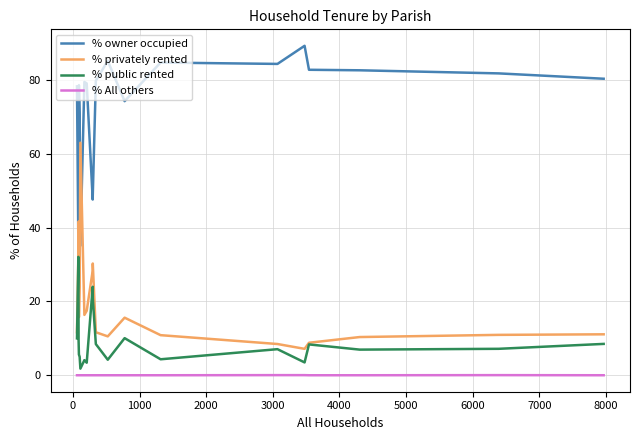

Which series has the largest total across all categories?

% owner occupied